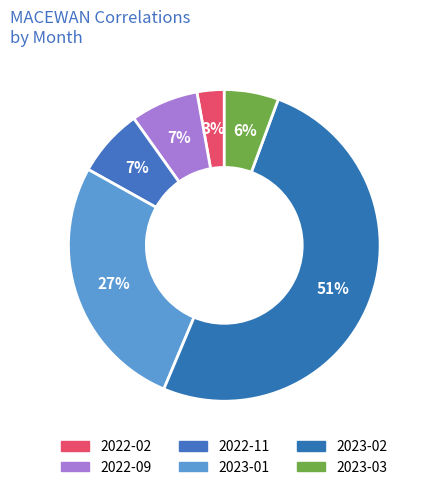

To the nearest percent, what percentage of the pie is 2023-03?

6%